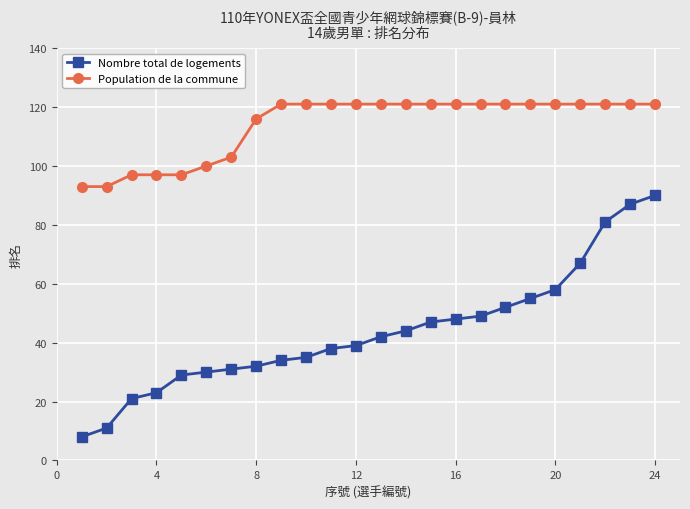

What is the average value of the Nombre total de logements series?

44